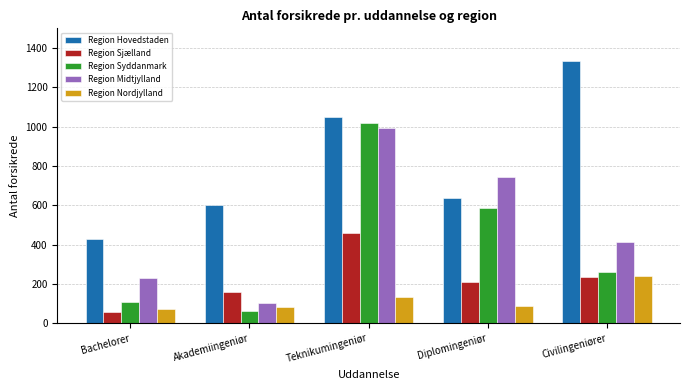

What is the difference between the maximum and minimum values in the Region Nordjylland series?

168